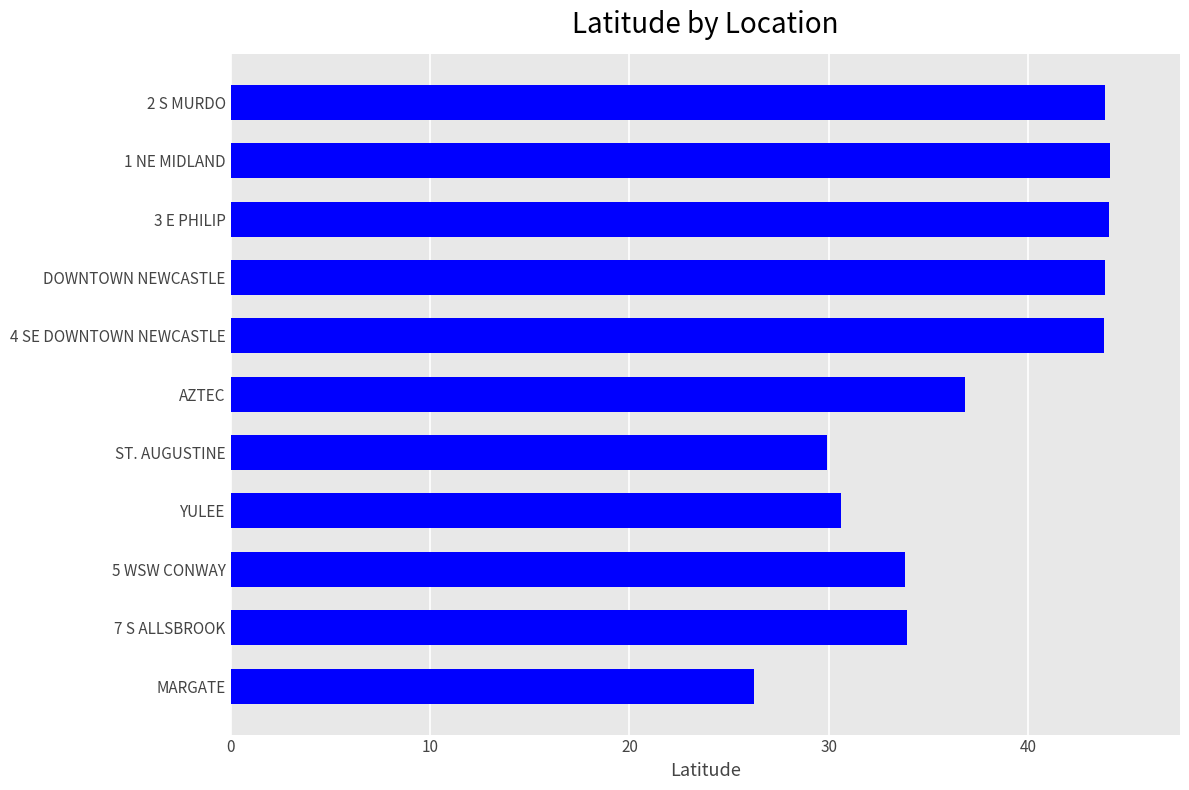

Are the bars grouped side by side (vs. stacked)?

No